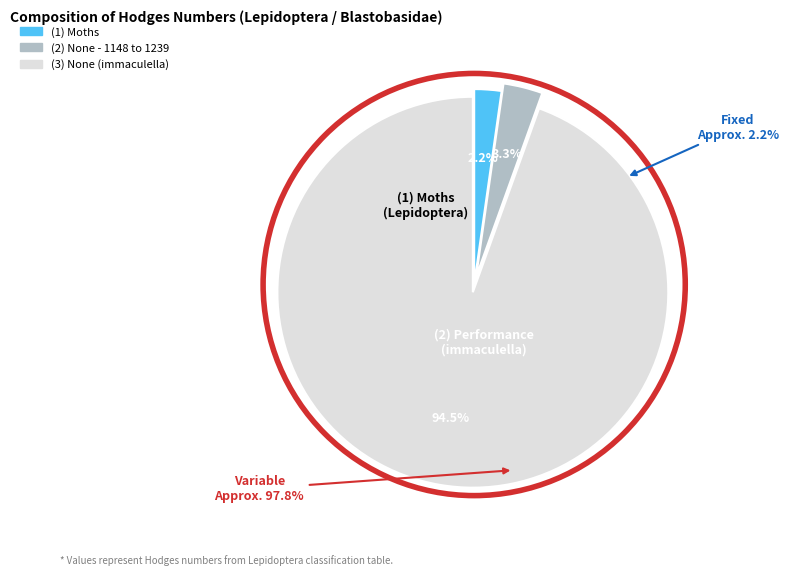

To the nearest percent, what is the combined percentage of None - 1148 to 1239 and None (immaculella)?

98%